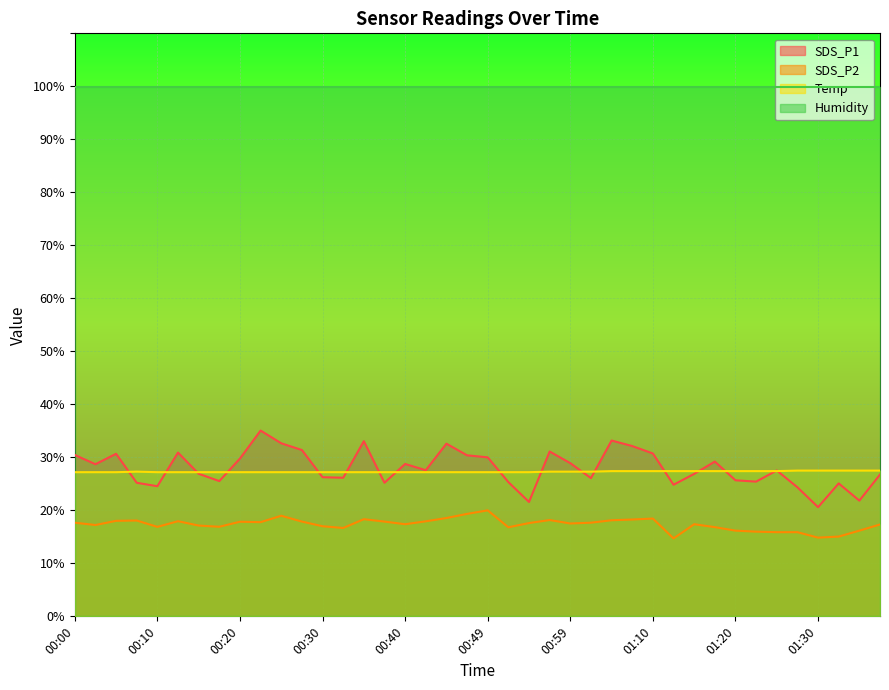

Reading left to right, extract all data points from this chart.

SDS_P1: 30.4	28.7	30.7	25.2	24.6	30.9	26.9	25.5	29.8	35.0	32.6	31.4	26.2	26.1	33.0	25.2	28.8	27.6	32.6	30.4	30.0	25.3	21.6	31.1	28.9	26.1	33.2	32.1	30.7	24.8	26.9	29.2	25.7	25.4	27.5	24.4	20.6	25.1	21.8	26.8
SDS_P2: 17.7	17.2	18.0	18.1	16.9	17.9	17.1	16.9	17.9	17.8	19.0	17.9	17.0	16.7	18.3	17.9	17.4	17.9	18.6	19.3	20.0	16.8	17.6	18.2	17.5	17.7	18.1	18.3	18.4	14.7	17.4	16.8	16.2	16.0	15.9	15.9	14.8	15.1	16.2	17.3
Temp: 27.2	27.2	27.2	27.3	27.2	27.2	27.2	27.2	27.2	27.2	27.2	27.2	27.2	27.2	27.2	27.2	27.2	27.2	27.2	27.2	27.2	27.2	27.2	27.3	27.3	27.3	27.4	27.4	27.4	27.4	27.4	27.4	27.4	27.4	27.4	27.5	27.5	27.5	27.5	27.5